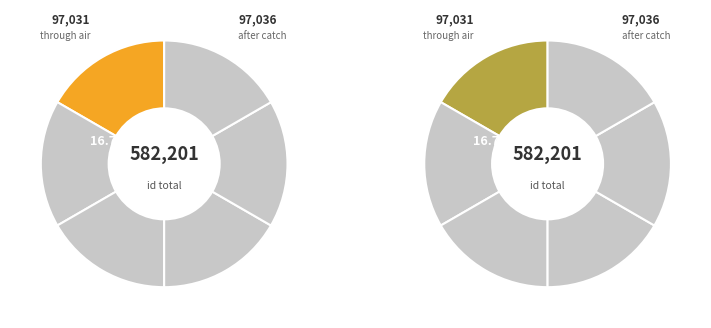

How many segments does this pie chart have?

6